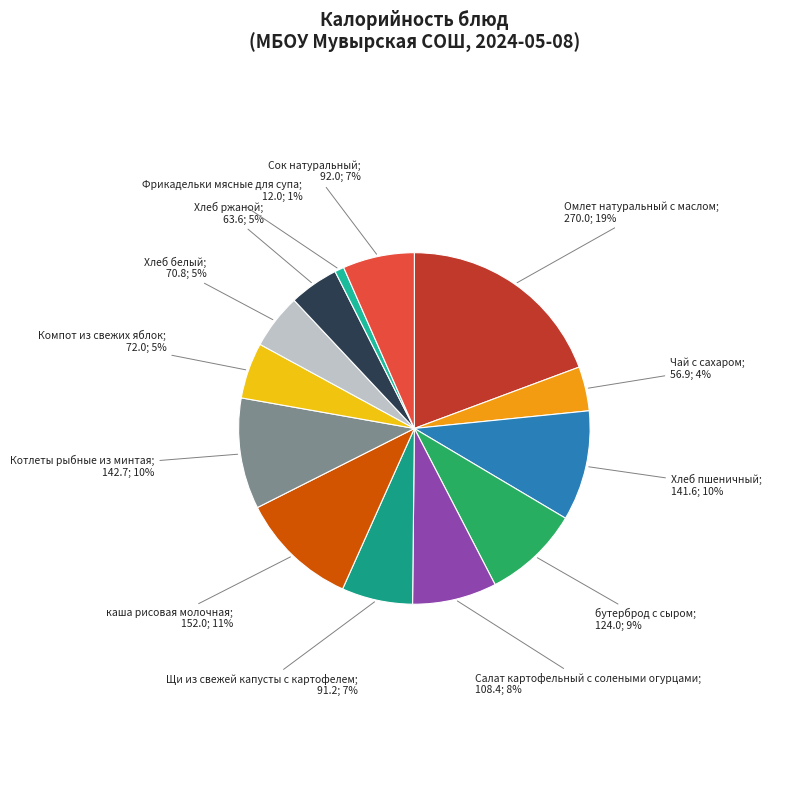

Rank the categories by value from lowest to highest.

Фрикадельки мясные для супа, Чай с сахаром, Хлеб ржаной, Хлеб белый, Компот из свежих яблок, Щи из свежей капусты с картофелем, Сок натуральный, Салат картофельный с солеными огурцами, бутерброд с сыром, Хлеб пшеничный, Котлеты рыбные из минтая, каша рисовая молочная, Омлет натуральный с маслом